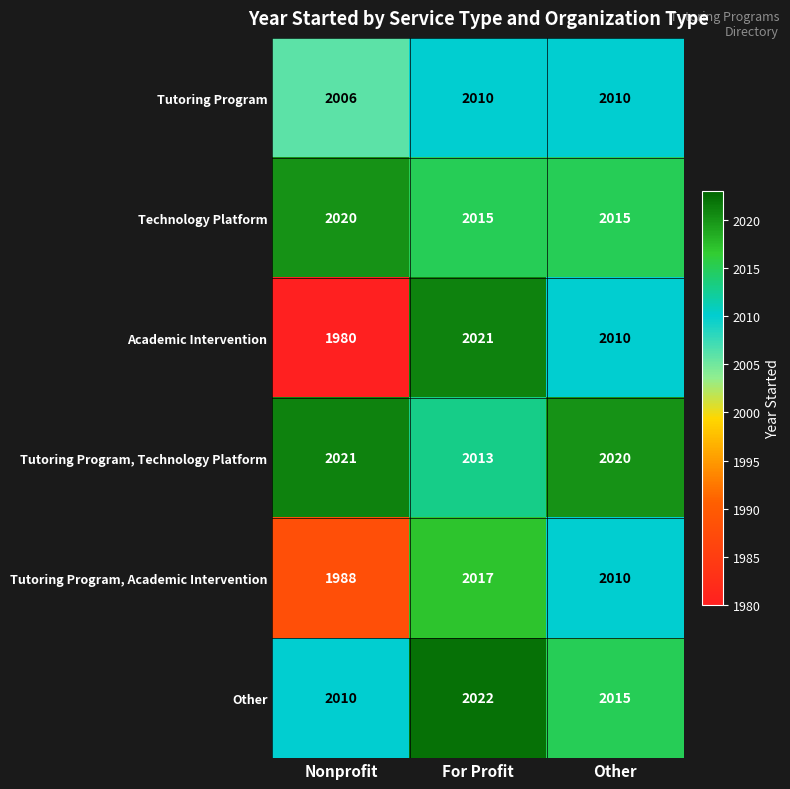

What is the difference between the maximum and minimum values in the Tutoring Program, Technology Platform series?

8